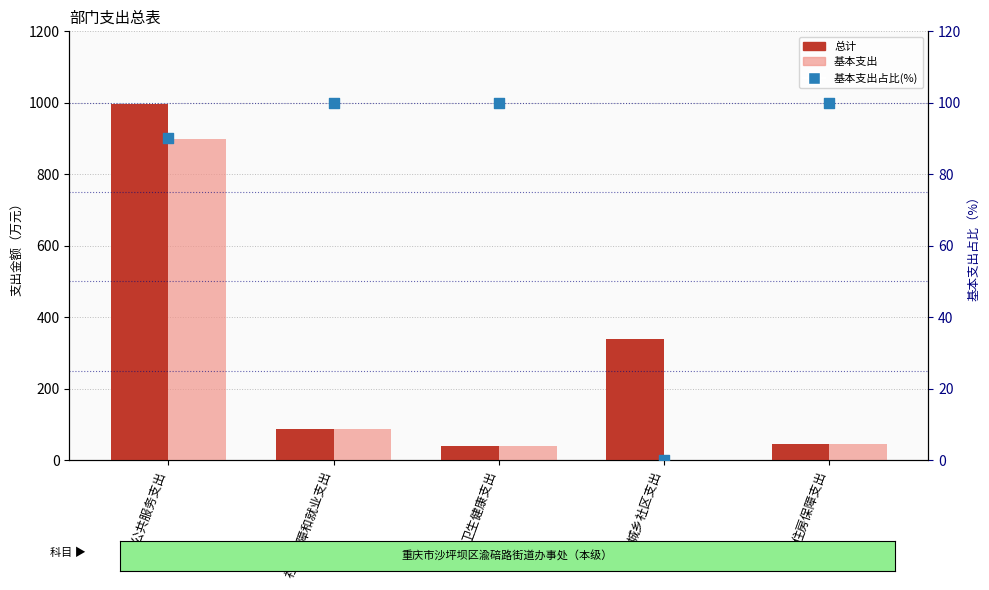

Which series contains the highest Y value?

总计